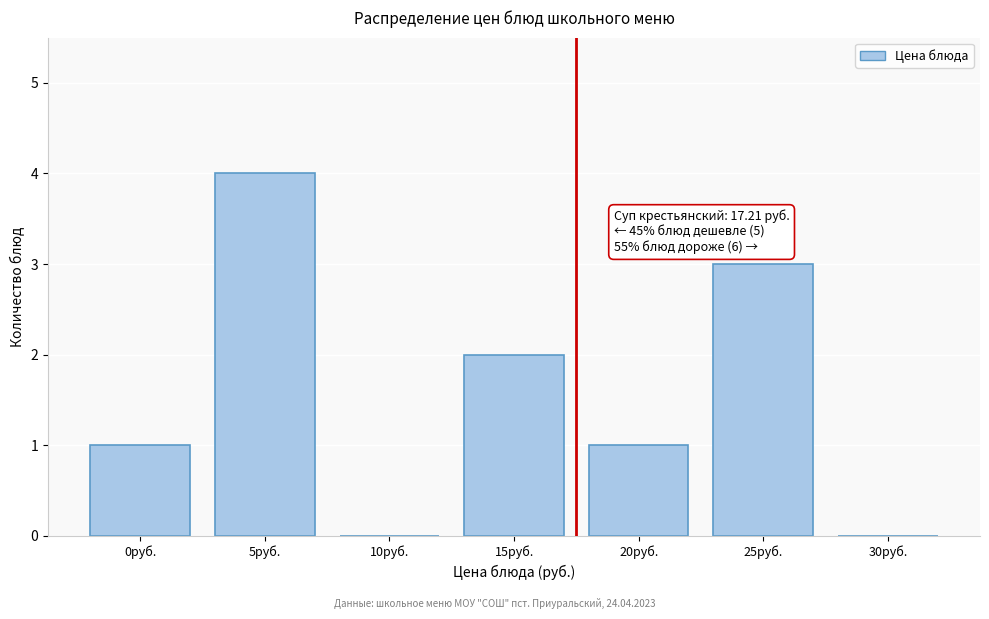

Reading left to right, what are all the values shown in this chart?

0руб.=1	5руб.=4	10руб.=0	15руб.=2	20руб.=1	25руб.=3	30руб.=0